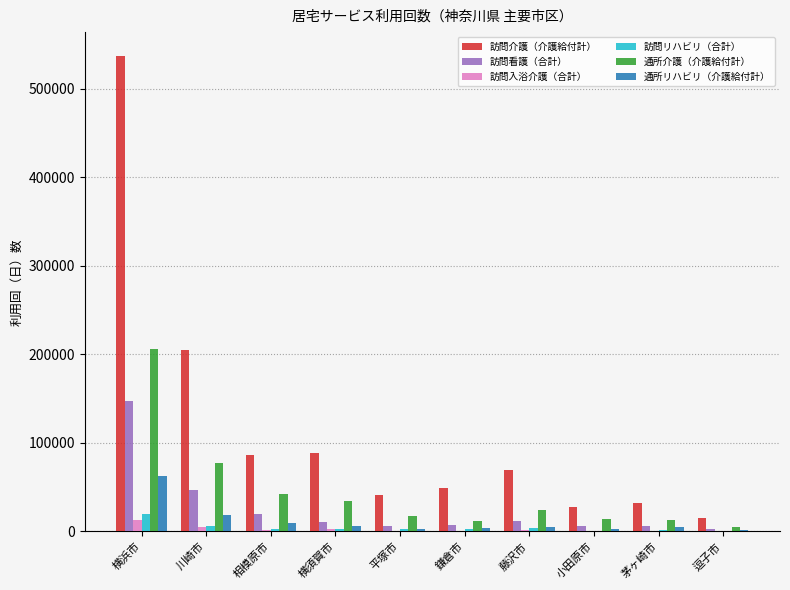

Where does the 通所介護（介護給付計） series first go above 23827?

横浜市